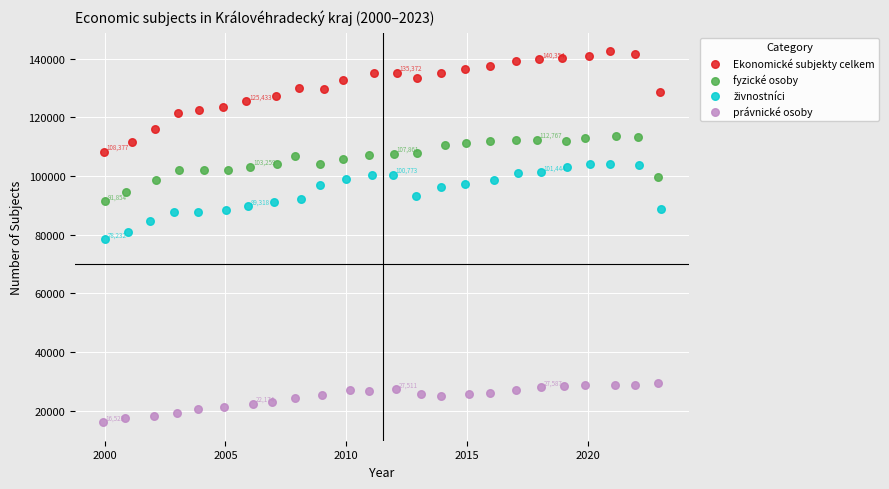

Which series reaches the maximum Y coordinate?

Ekonomické subjekty celkem